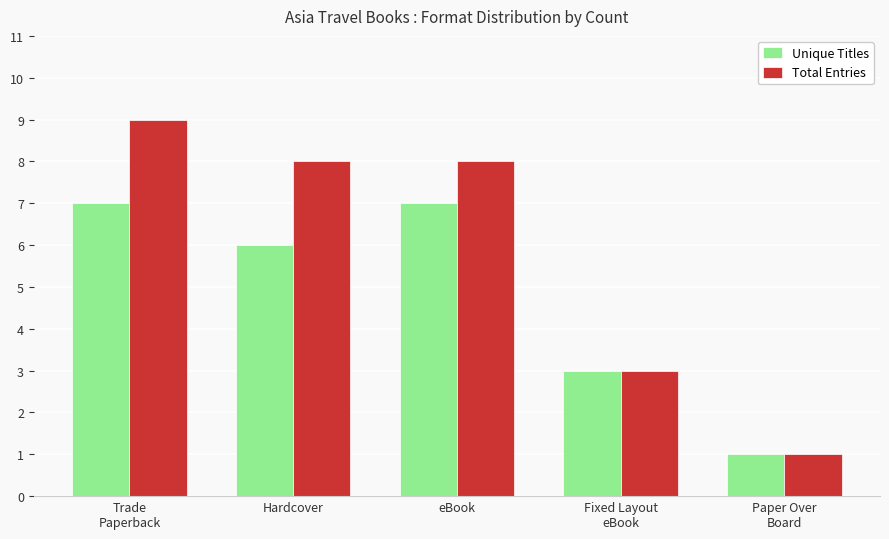

Where does the Total Entries series first go above 8?

Trade
Paperback